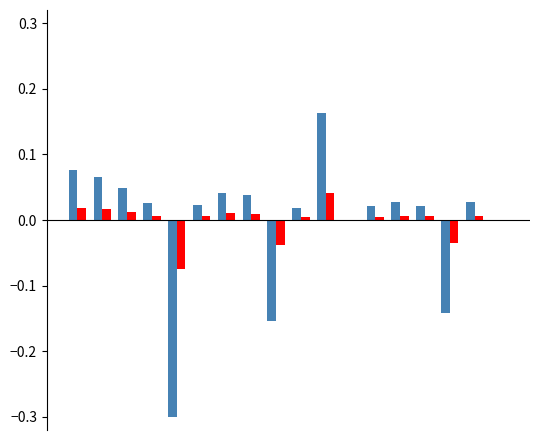

Does the chart contain stacked bars?

No